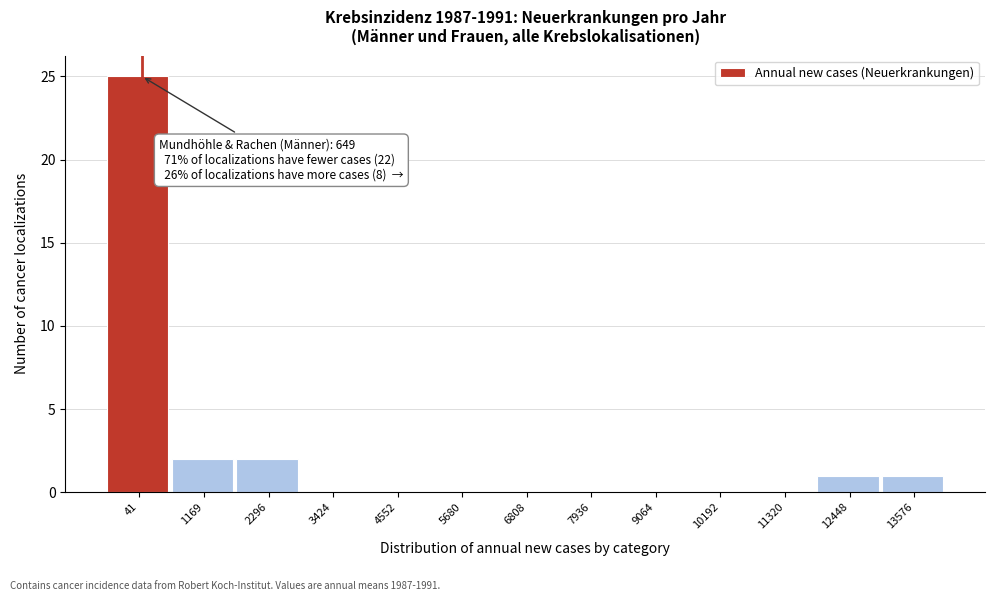

Reading left to right, extract all data points from this chart.

41=25	1169=2	2296=2	3424=0	4552=0	5680=0	6808=0	7936=0	9064=0	10192=0	11320=0	12448=1	13576=1